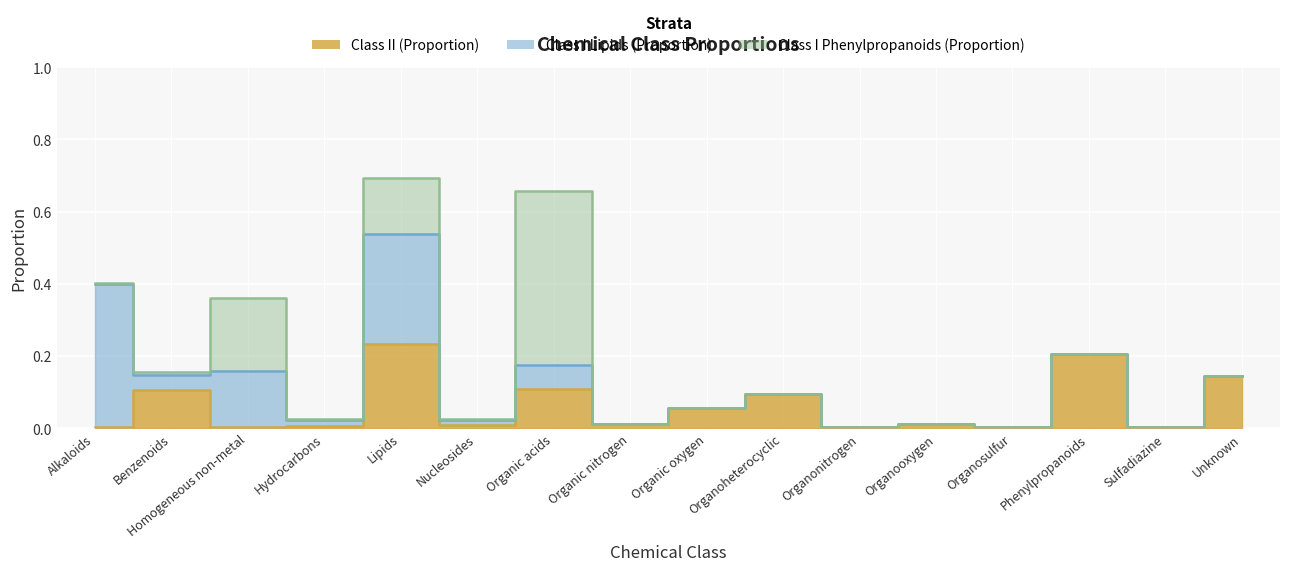

What is the value of the Class II (Proportion) point at the 2nd from the left?

0.1